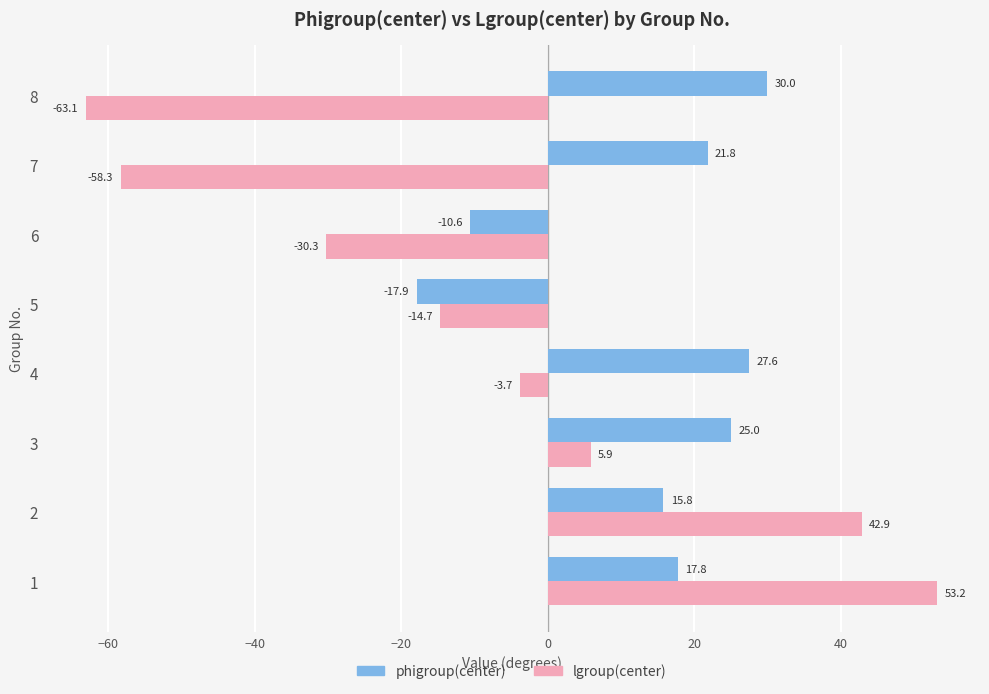

What is the difference between the maximum and second lowest values in the lgroup(center) series?

111.5